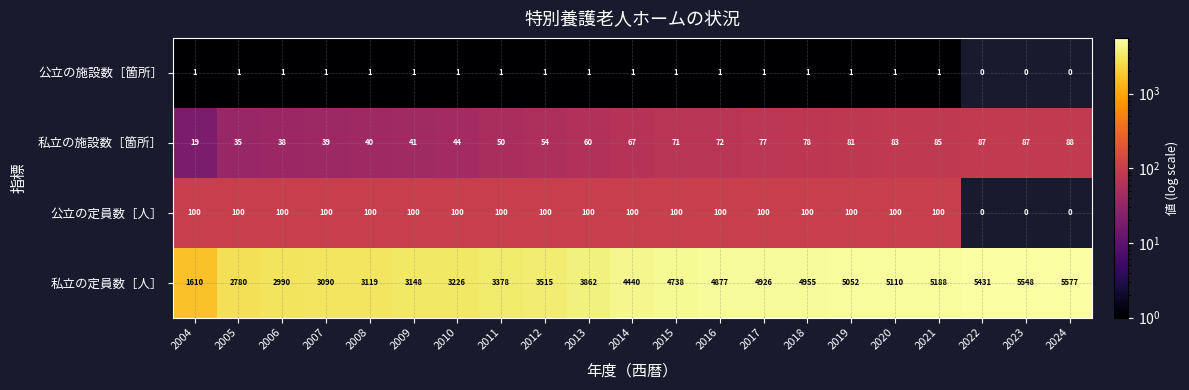

Where is 私立の定員数［人］ nearest to the value 3593?

2012